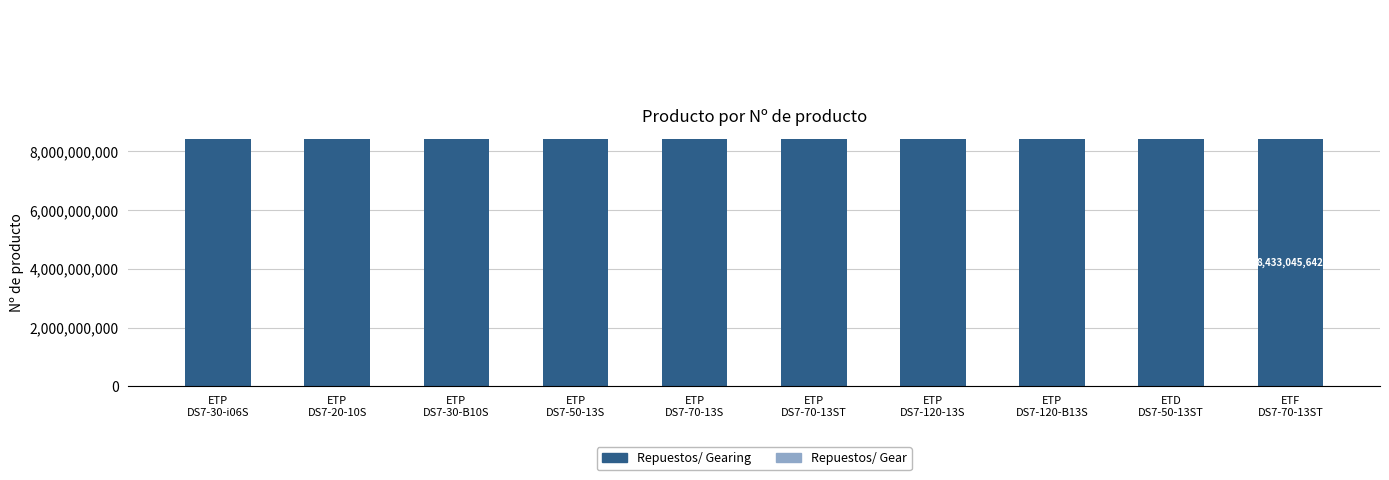

What is the value of the 8th bar from the left?

8433072748